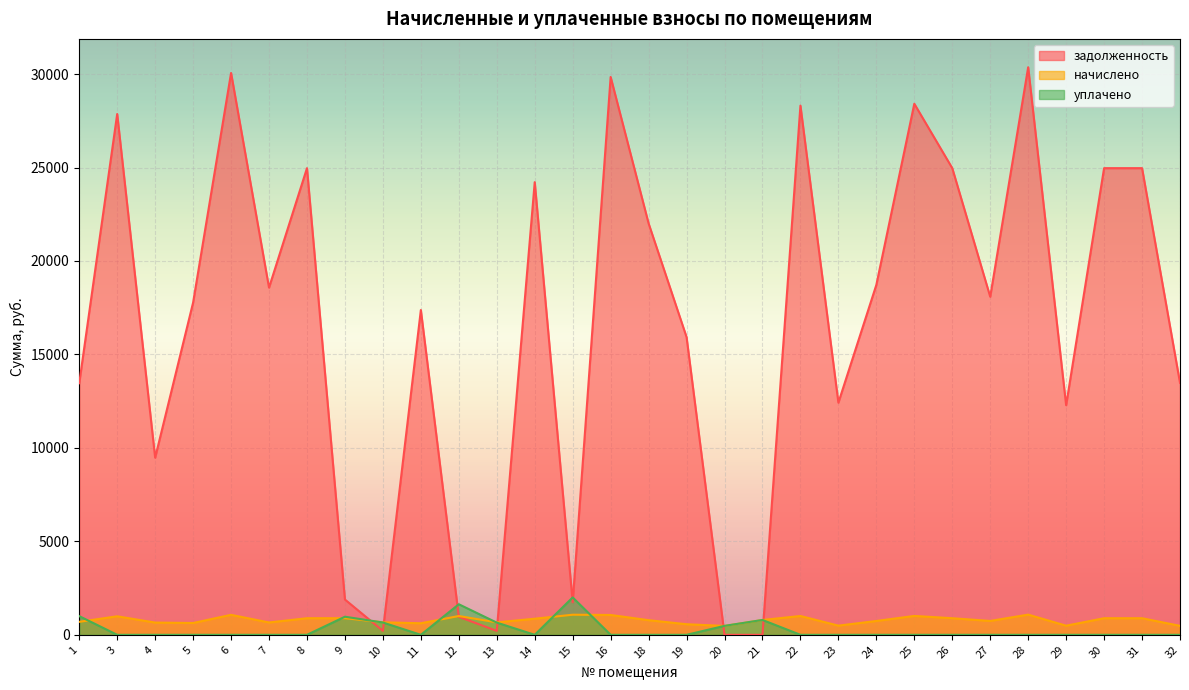

Reading left to right, list all the values displayed in this chart.

задолженность: 1=13457.4	3=27862.0	4=9475.0	5=17775.7	6=30059.2	7=18574.8	8=24966.0	9=1887.0	10=212.6	11=17376.2	12=964.5	13=209.3	14=24217.1	15=1741.9	16=29844.2	18=22010.0	19=15928.4	20=0.0	21=0.0	22=28311.6	23=12419.2	24=18721.8	25=28411.4	26=24966.0	27=18087.5	28=30363.5	29=12282.4	30=24966.0	31=24966.0	32=13481.6
начислено: 1=694.4	3=991.0	4=655.4	5=632.2	6=1069.1	7=660.7	8=888.0	9=888.0	10=669.5	11=618.1	12=1005.2	13=666.0	14=861.4	15=1075.2	16=1061.5	18=782.9	19=566.5	20=474.2	21=792.1	22=1007.0	23=490.9	24=740.6	25=1010.5	26=888.0	27=742.4	28=1080.0	29=488.4	30=888.0	31=888.0	32=479.5
уплачено: 1=1000.0	3=0.0	4=0.0	5=0.0	6=0.0	7=0.0	8=0.0	9=968.0	10=658.9	11=0.0	12=1634.6	13=653.3	14=0.0	15=2000.0	16=0.0	18=0.0	19=0.0	20=478.1	21=795.0	22=0.0	23=0.0	24=0.0	25=0.0	26=0.0	27=0.0	28=0.0	29=0.0	30=0.0	31=0.0	32=0.0